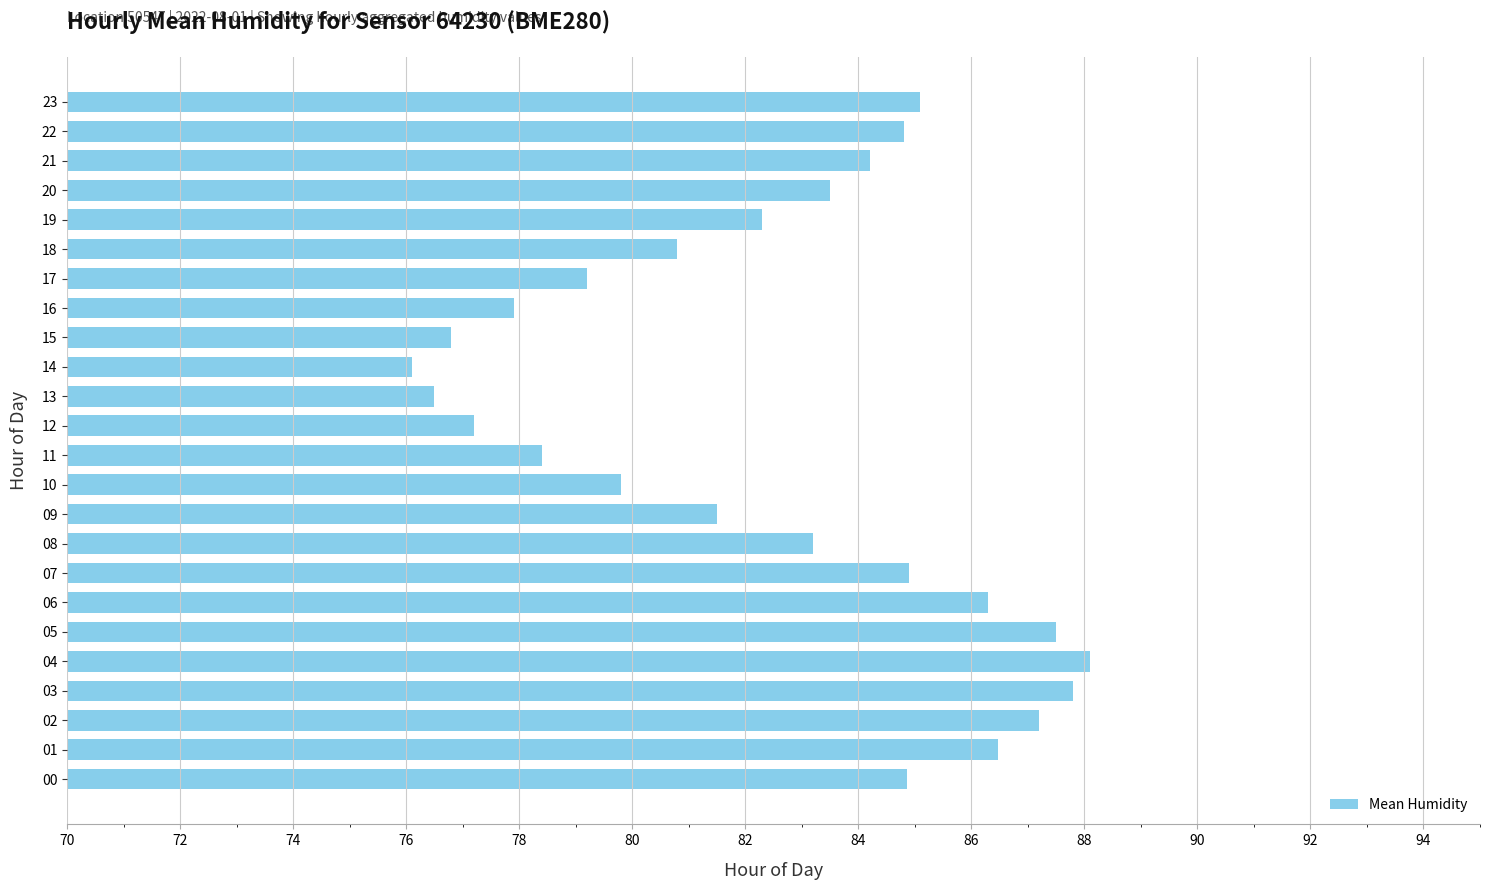

Which has a higher value, 16 or 00?

00